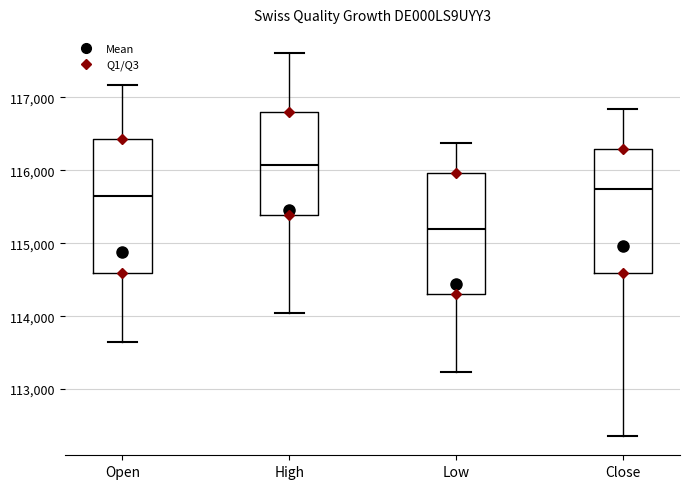

Which box is the tallest, from its lower edge to its upper edge?

Open